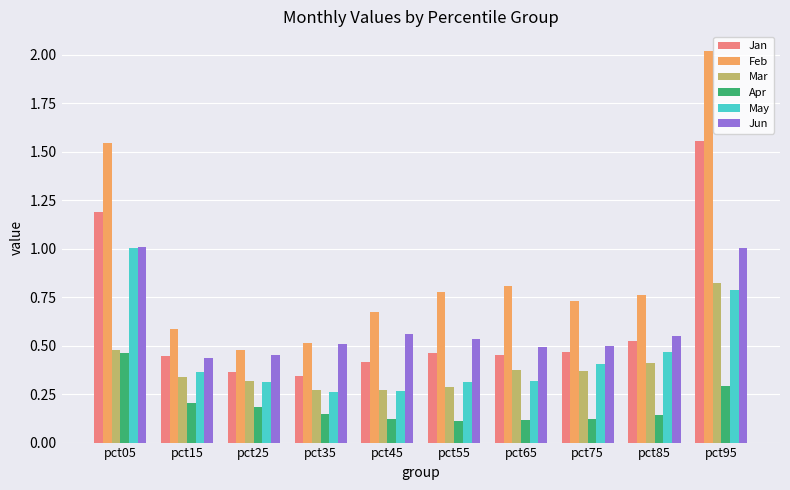

Which series has the largest range (max minus min)?

Feb